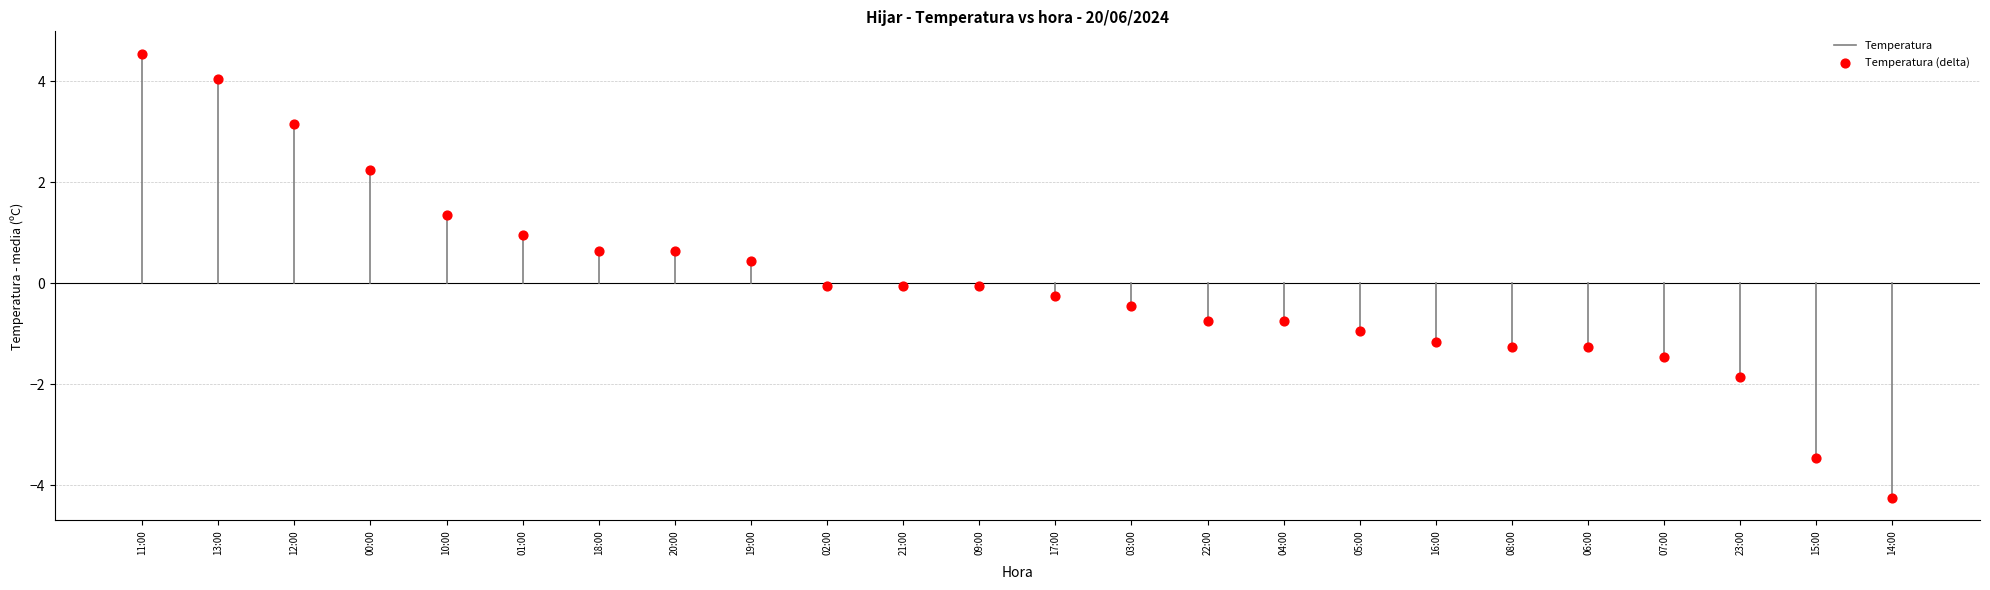

What is the range of Y values (max minus min)?

8.8